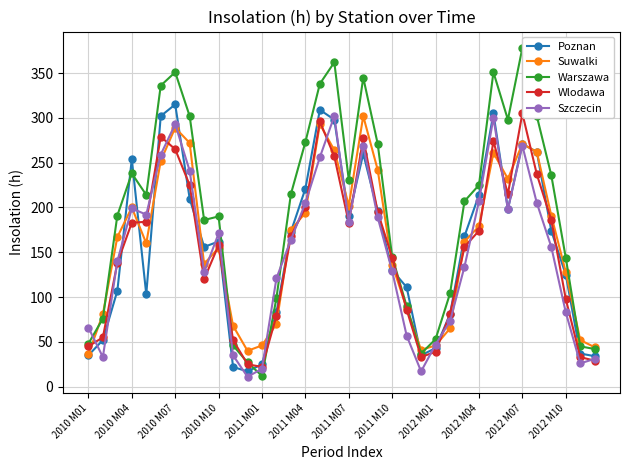

What is the difference between the highest and lowest values at 17?

105